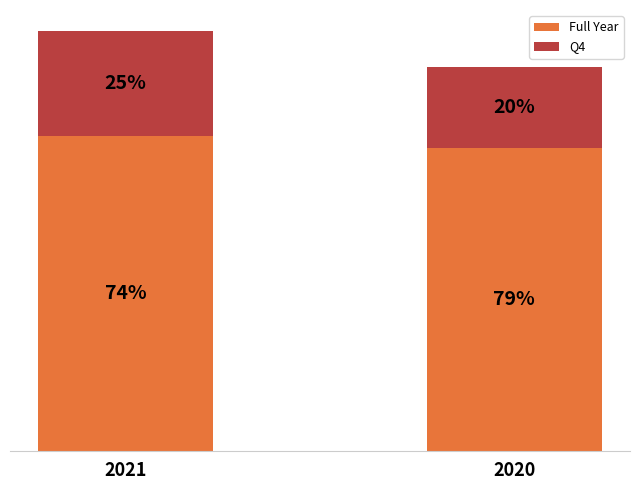

What are all the series names shown in the legend?

Full Year, Q4